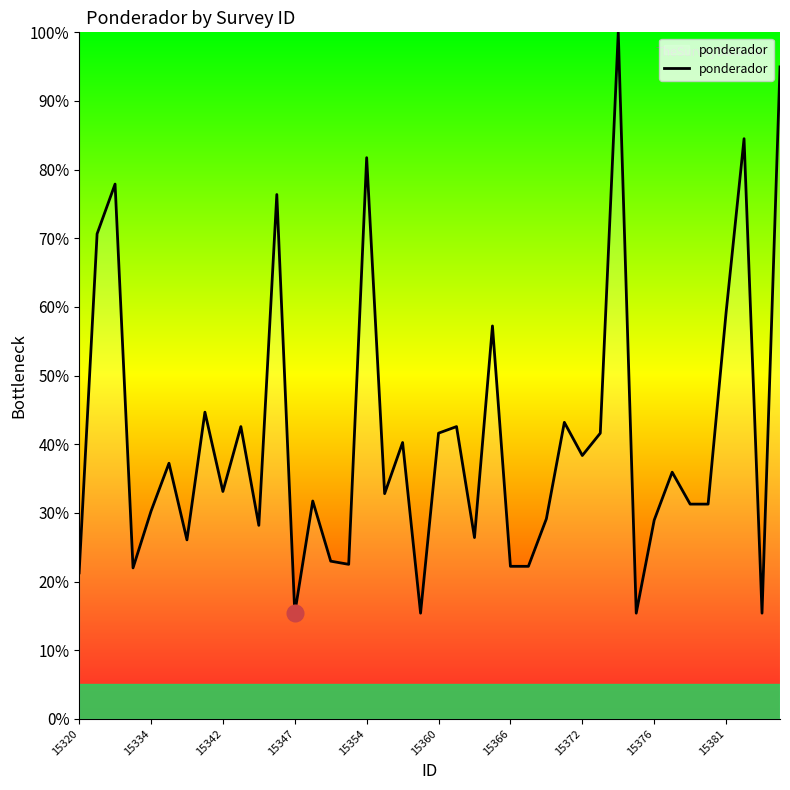

Does the chart display data point markers on the line(s)?

No